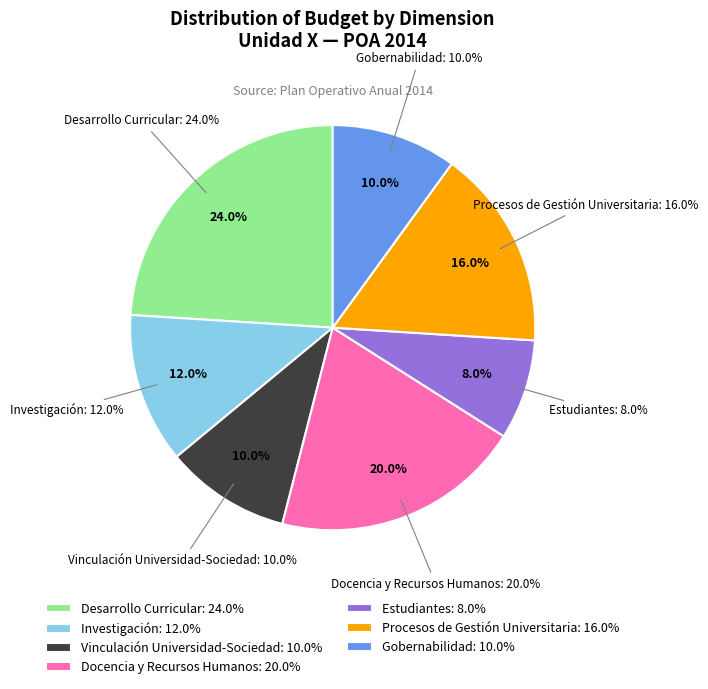

What percentage is NOT represented by PERSONAL PERMANENTE?

100.0%